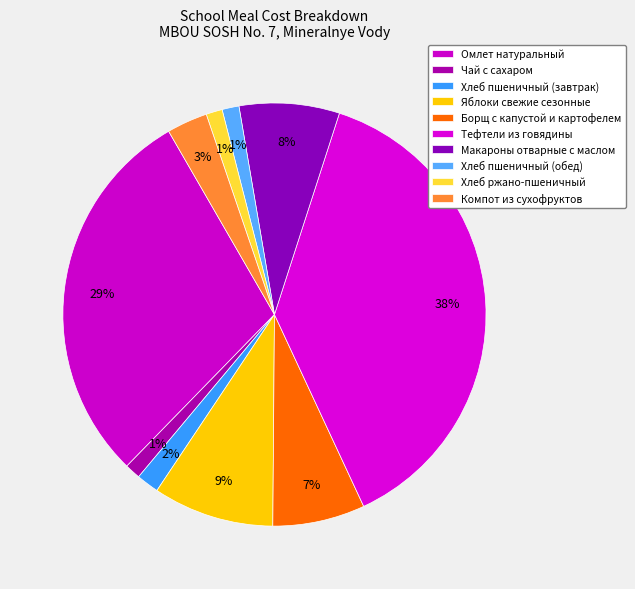

Count the number of slices in the pie.

10